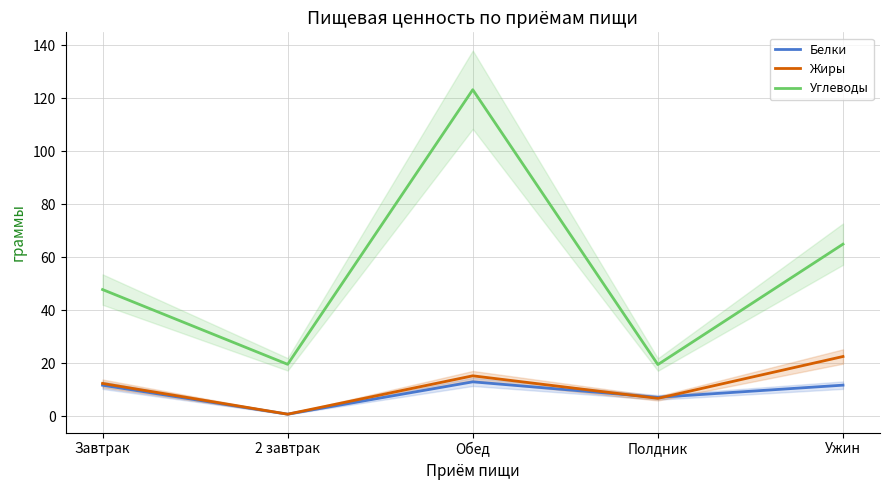

True or false: Углеводы and Белки cross at least once.

False